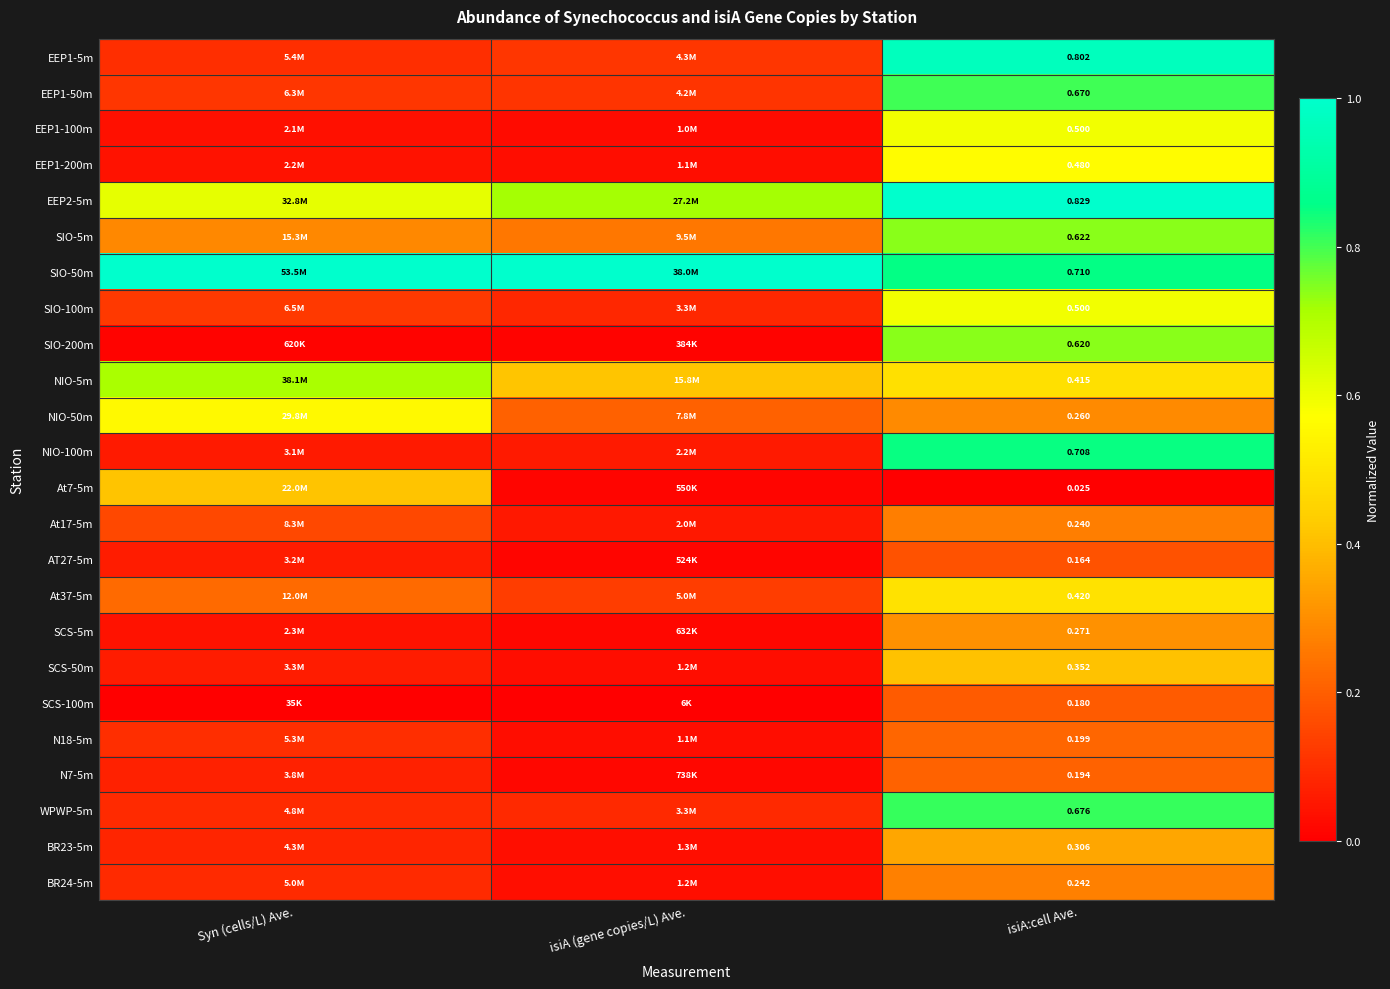

How many N7-5m values are between 0 and 1?

3